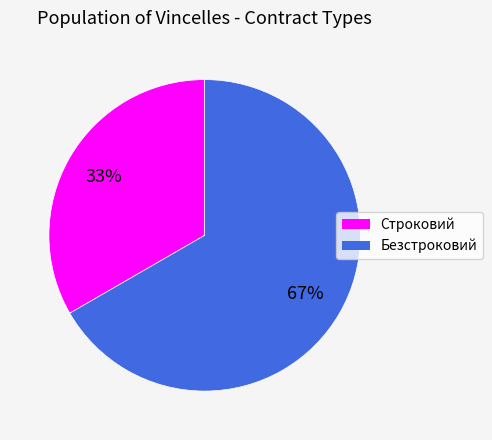

To the nearest percent, what is the average slice percentage?

50%